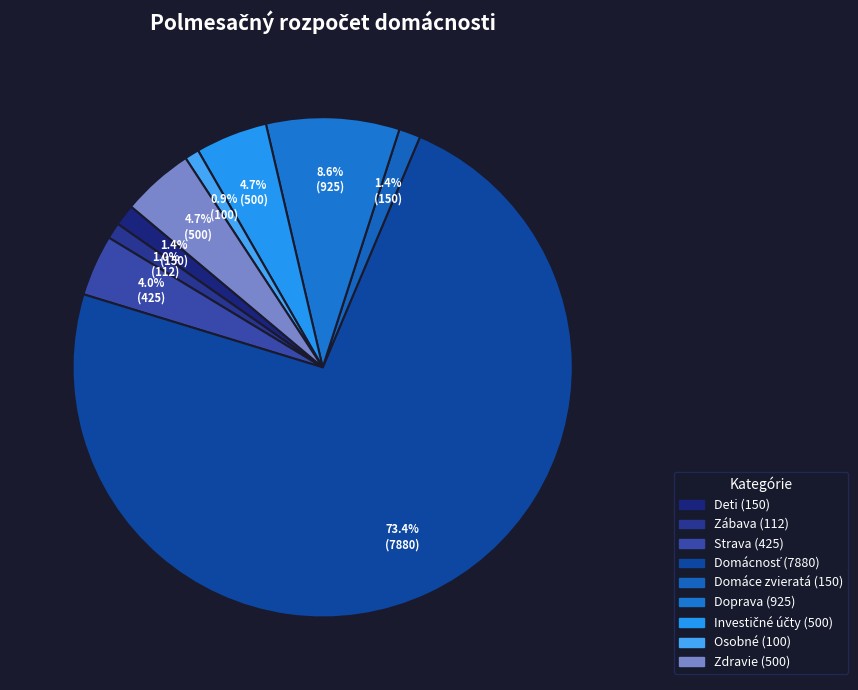

What is the ratio of the value at Zábava to the value at Domáce zvieratá?

0.7